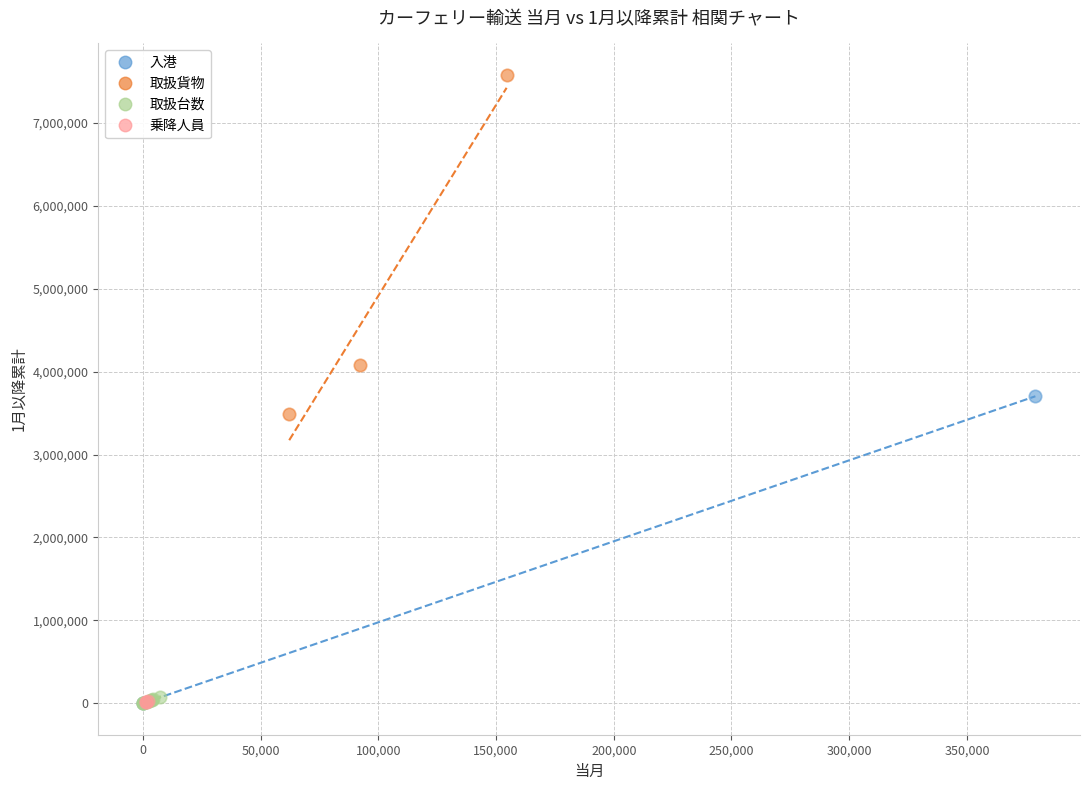

What are all the series names shown in the legend?

入港, 取扱貨物, 取扱台数, 乗降人員